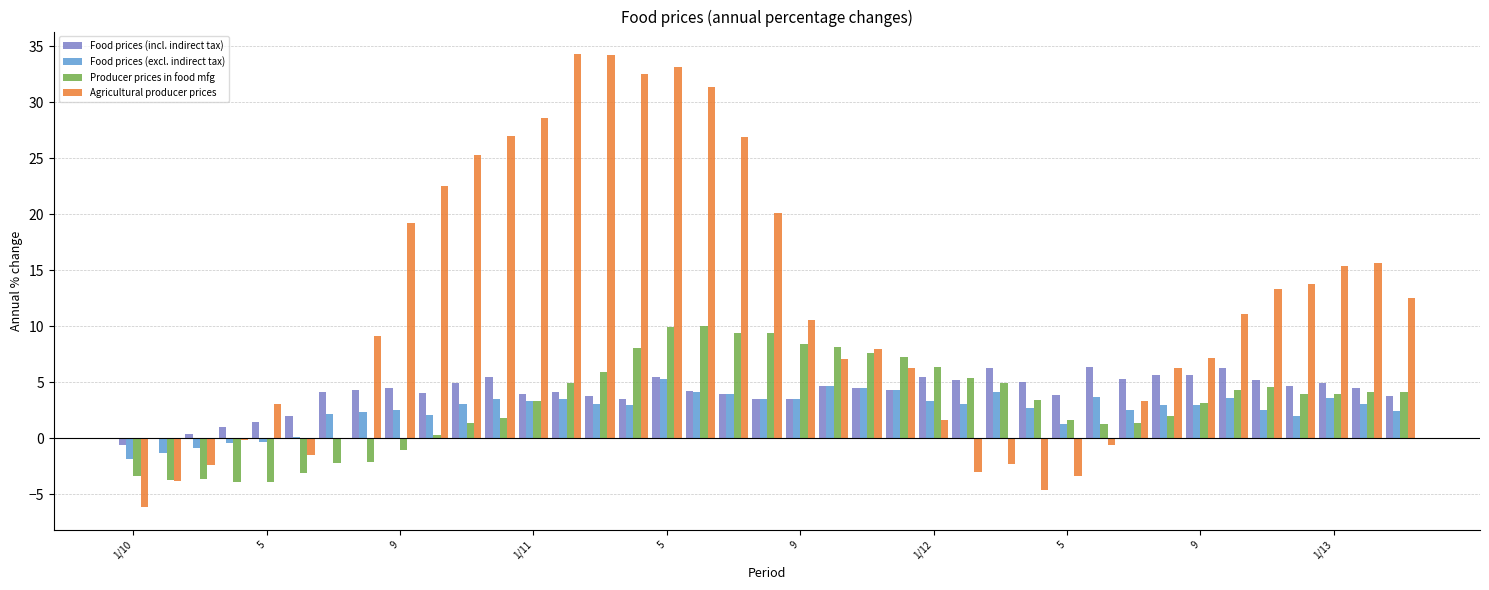

Which series has the largest total across all categories?

Agricultural producer prices